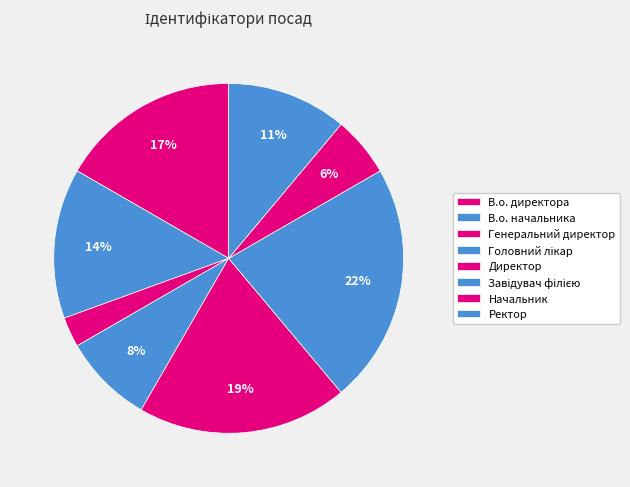

How much of the chart is everything except Ректор?

88.9%